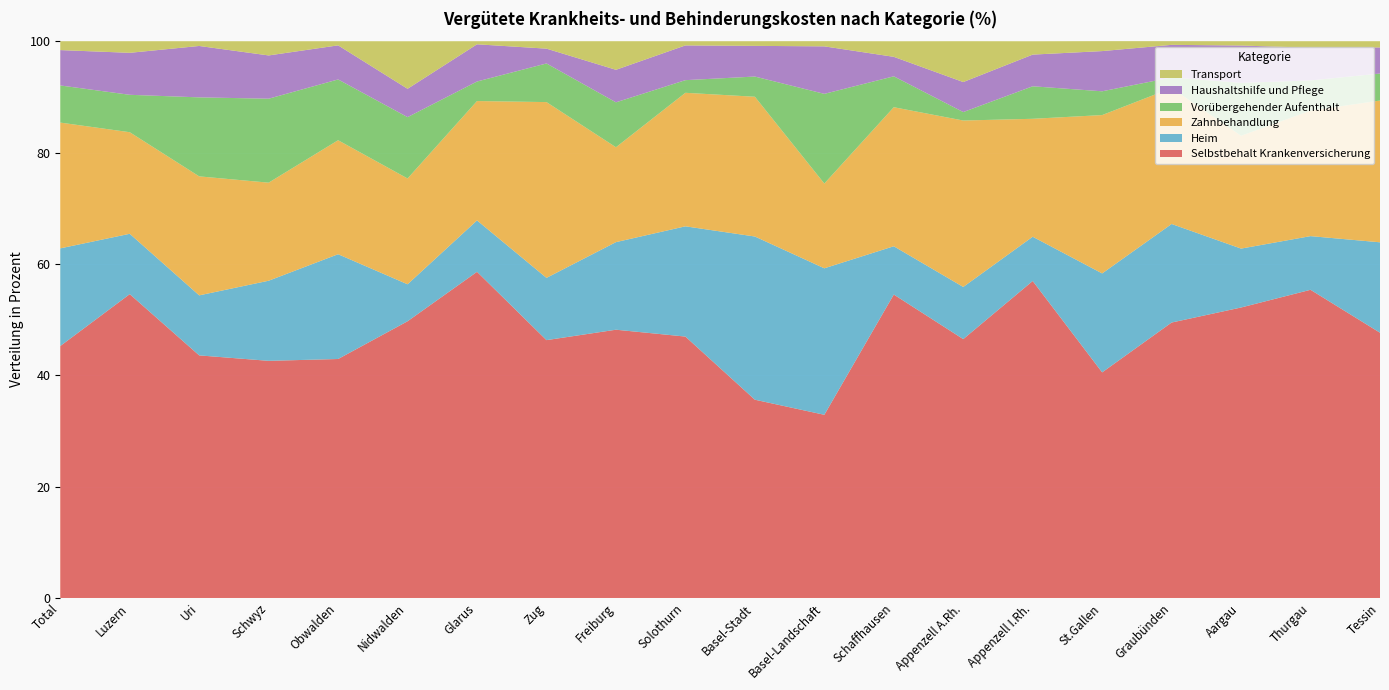

Reading left to right, list all the values displayed in this chart.

Selbstbehalt Krankenversicherung: Total=45.2	Luzern=54.6	Uri=43.6	Schwyz=42.6	Obwalden=42.9	Nidwalden=49.7	Glarus=58.6	Zug=46.3	Freiburg=48.2	Solothurn=47.0	Basel-Stadt=35.6	Basel-Landschaft=32.9	Schaffhausen=54.5	Appenzell A.Rh.=46.5	Appenzell I.Rh.=56.9	St.Gallen=40.5	Graubünden=49.5	Aargau=52.2	Thurgau=55.4	Tessin=47.6
Heim: Total=17.5	Luzern=10.8	Uri=10.8	Schwyz=14.4	Obwalden=18.8	Nidwalden=6.6	Glarus=9.2	Zug=11.2	Freiburg=15.7	Solothurn=19.8	Basel-Stadt=29.3	Basel-Landschaft=26.3	Schaffhausen=8.7	Appenzell A.Rh.=9.4	Appenzell I.Rh.=8.0	St.Gallen=17.8	Graubünden=17.7	Aargau=10.6	Thurgau=9.6	Tessin=16.2
Zahnbehandlung: Total=22.6	Luzern=18.2	Uri=21.4	Schwyz=17.6	Obwalden=20.5	Nidwalden=19.0	Glarus=21.4	Zug=31.6	Freiburg=17.0	Solothurn=24.0	Basel-Stadt=25.1	Basel-Landschaft=15.2	Schaffhausen=25.0	Appenzell A.Rh.=29.9	Appenzell I.Rh.=21.2	St.Gallen=28.4	Graubünden=24.4	Aargau=20.3	Thurgau=22.5	Tessin=25.5
Vorübergehender Aufenthalt: Total=6.7	Luzern=6.7	Uri=14.2	Schwyz=15.1	Obwalden=10.9	Nidwalden=11.0	Glarus=3.5	Zug=6.9	Freiburg=8.1	Solothurn=2.3	Basel-Stadt=3.6	Basel-Landschaft=16.1	Schaffhausen=5.5	Appenzell A.Rh.=1.5	Appenzell I.Rh.=5.8	St.Gallen=4.3	Graubünden=1.9	Aargau=9.5	Thurgau=5.4	Tessin=4.8
Haushaltshilfe und Pflege: Total=6.3	Luzern=7.5	Uri=9.2	Schwyz=7.8	Obwalden=6.1	Nidwalden=5.1	Glarus=6.7	Zug=2.7	Freiburg=5.8	Solothurn=6.2	Basel-Stadt=5.5	Basel-Landschaft=8.5	Schaffhausen=3.5	Appenzell A.Rh.=5.4	Appenzell I.Rh.=5.7	St.Gallen=7.2	Graubünden=5.8	Aargau=6.7	Thurgau=5.9	Tessin=4.7
Transport: Total=1.6	Luzern=2.1	Uri=0.9	Schwyz=2.5	Obwalden=0.8	Nidwalden=8.5	Glarus=0.6	Zug=1.3	Freiburg=5.1	Solothurn=0.8	Basel-Stadt=0.8	Basel-Landschaft=0.9	Schaffhausen=2.8	Appenzell A.Rh.=7.3	Appenzell I.Rh.=2.4	St.Gallen=1.8	Graubünden=0.7	Aargau=0.8	Thurgau=1.2	Tessin=1.1